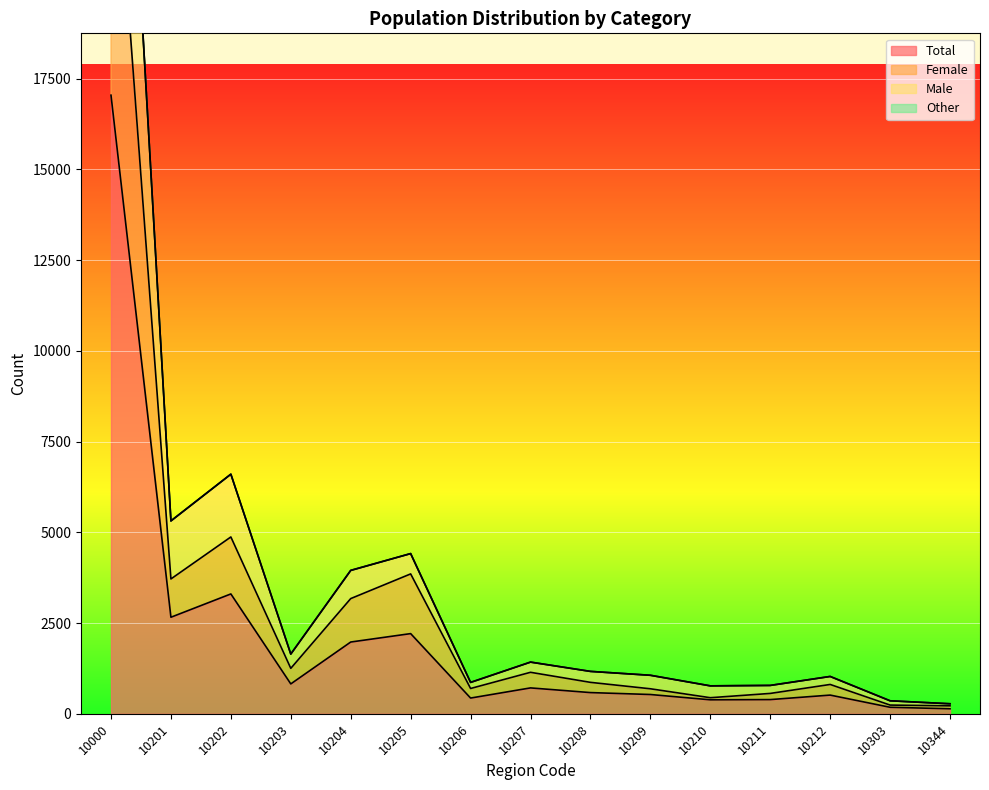

At which category is the sum across all series the highest?

10000